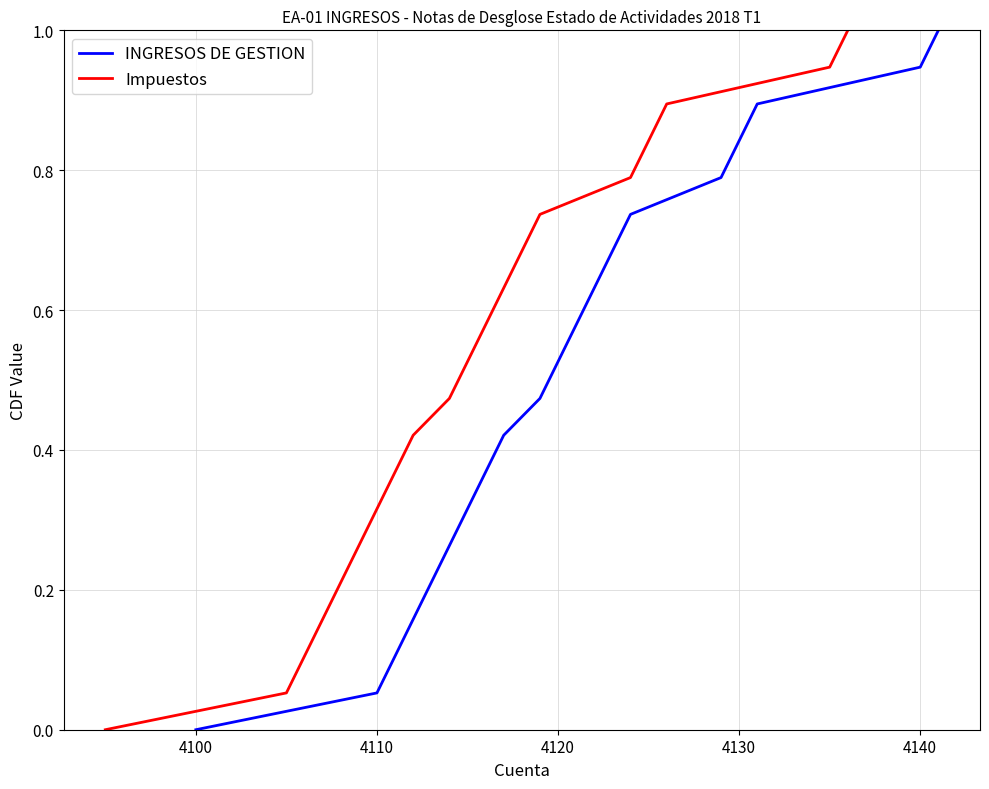

The INGRESOS DE GESTION series shows 0.0 at 4100. True or false?

True